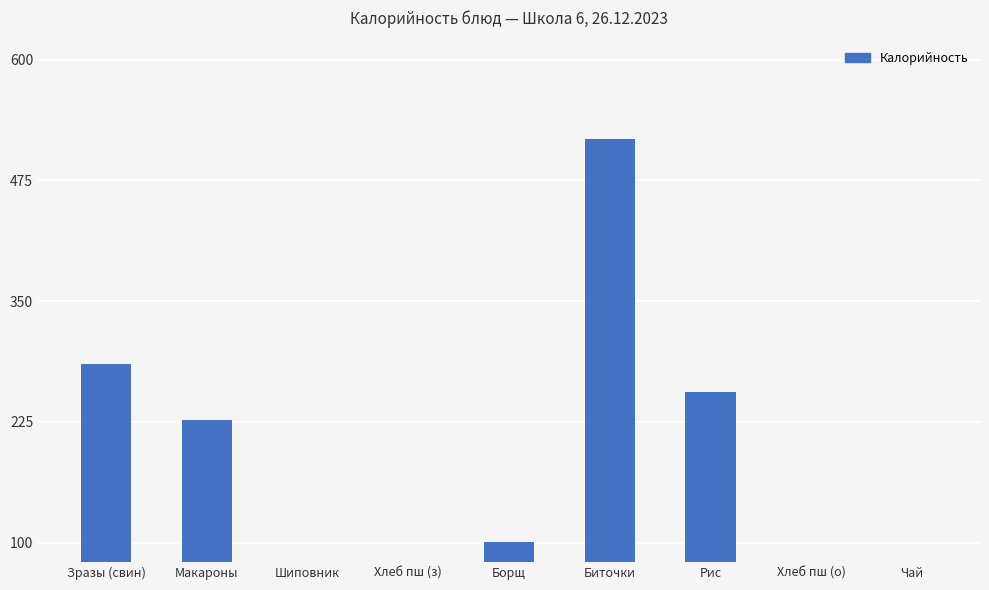

What is the ratio of the value at Зразы (свин) to the value at Биточки?

0.6